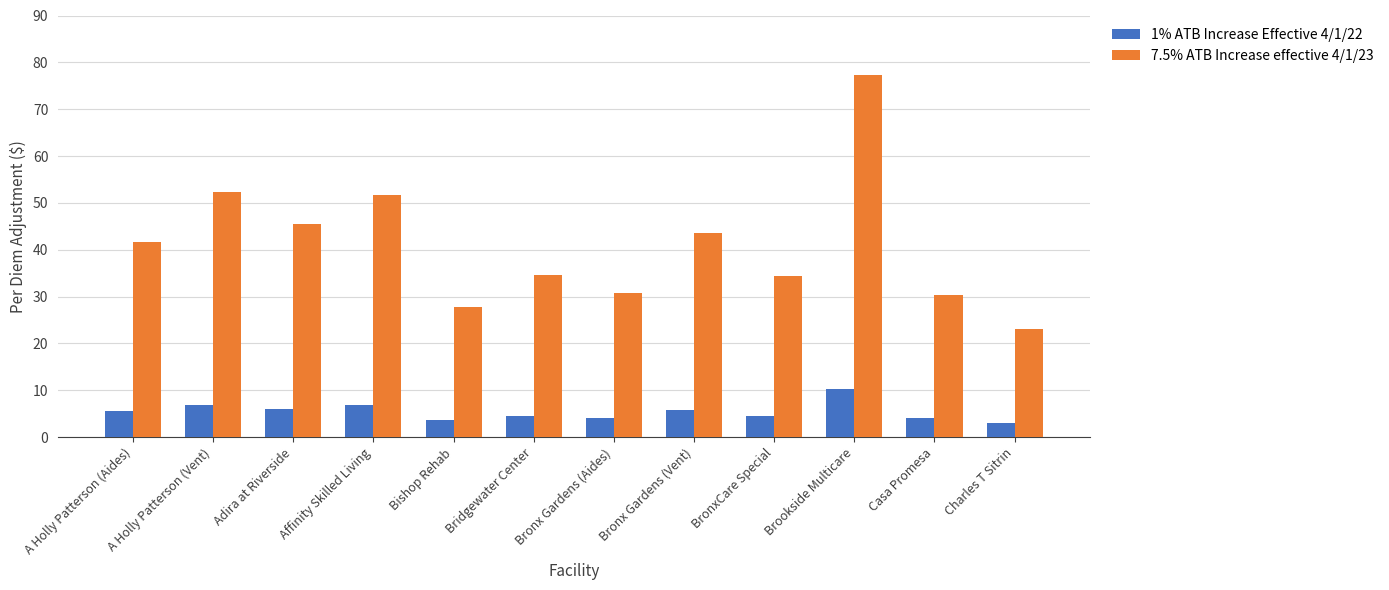

Rank the series by their average value, from lowest to highest.

1% ATB Increase Effective 4/1/22, 7.5% ATB Increase effective 4/1/23